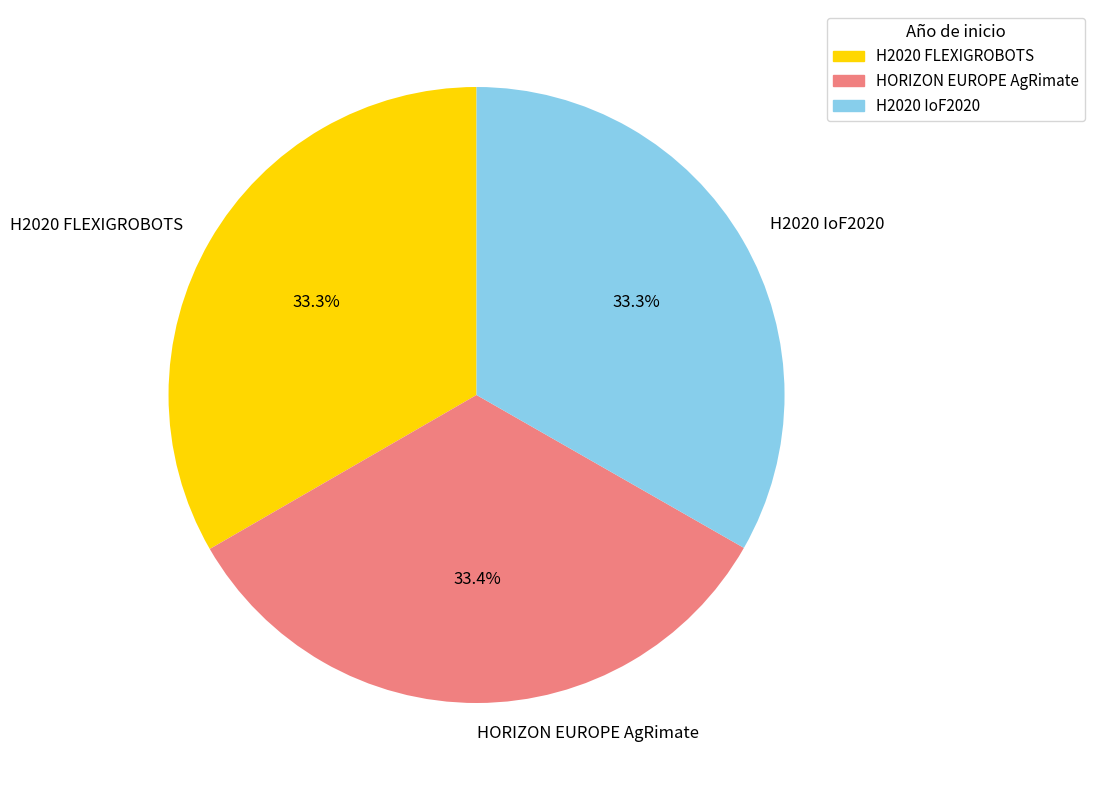

What is the ratio of the value at HORIZON EUROPE AgRimate to the value at H2020 IoF2020?

1.0